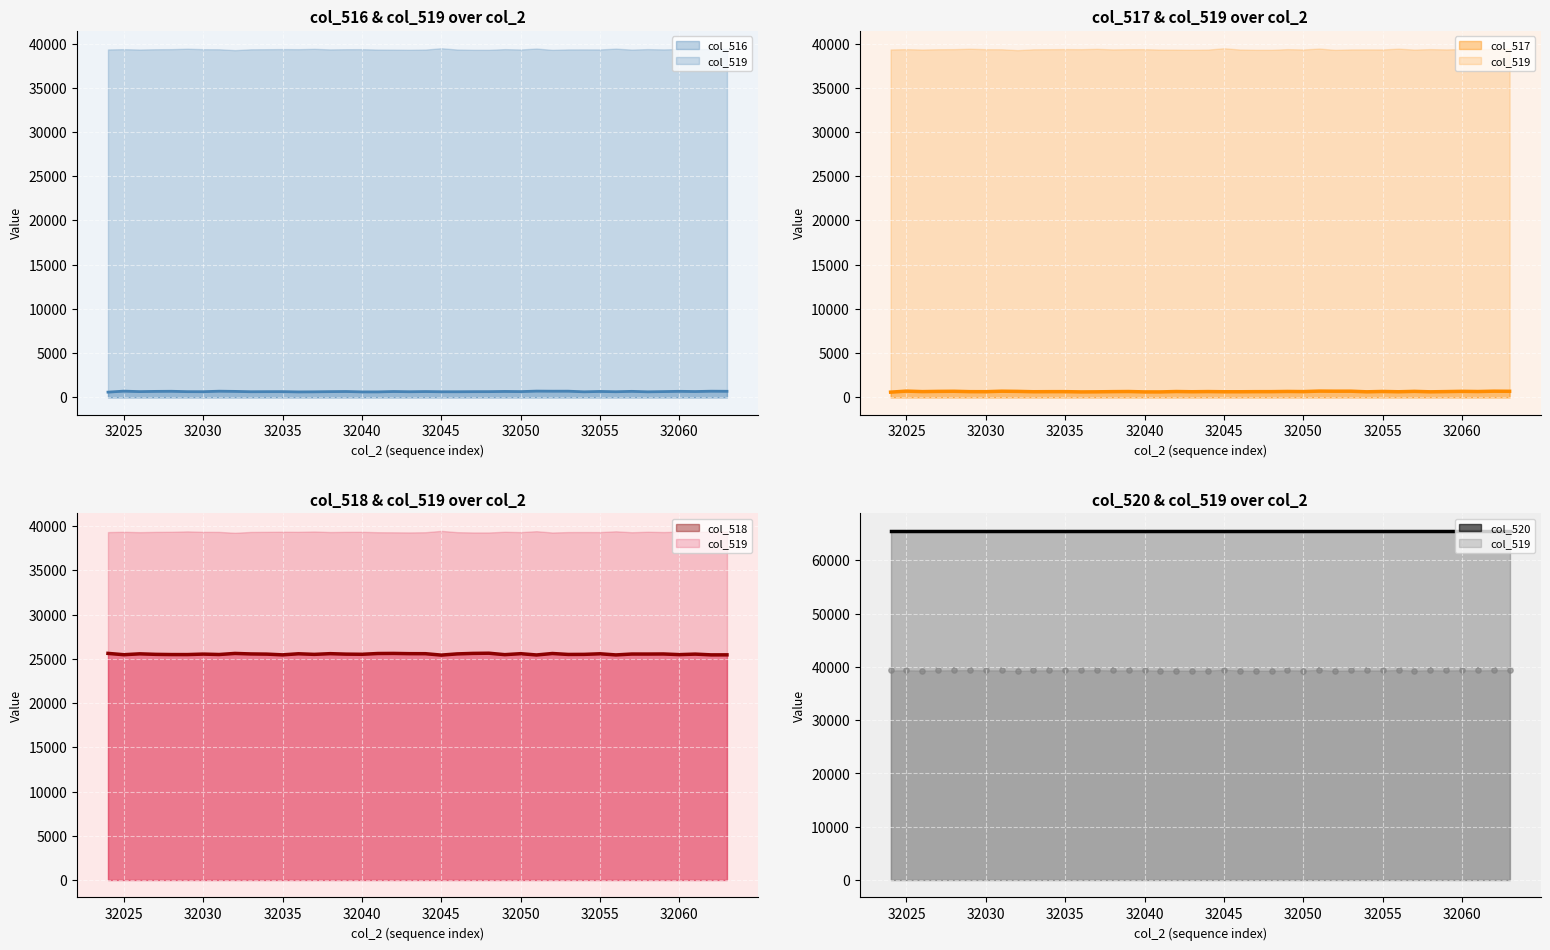

At how many categories does at least one series exceed 51918?

40